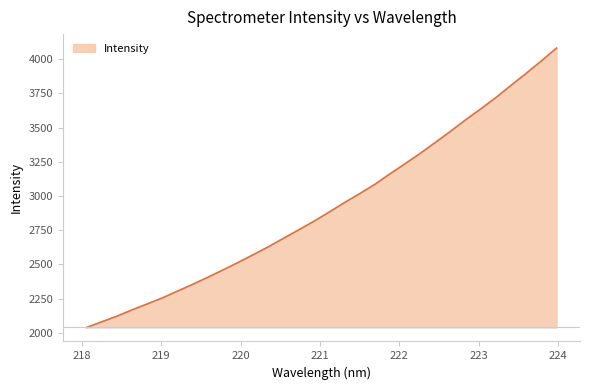

What is the difference between the maximum and minimum values?

2043.3